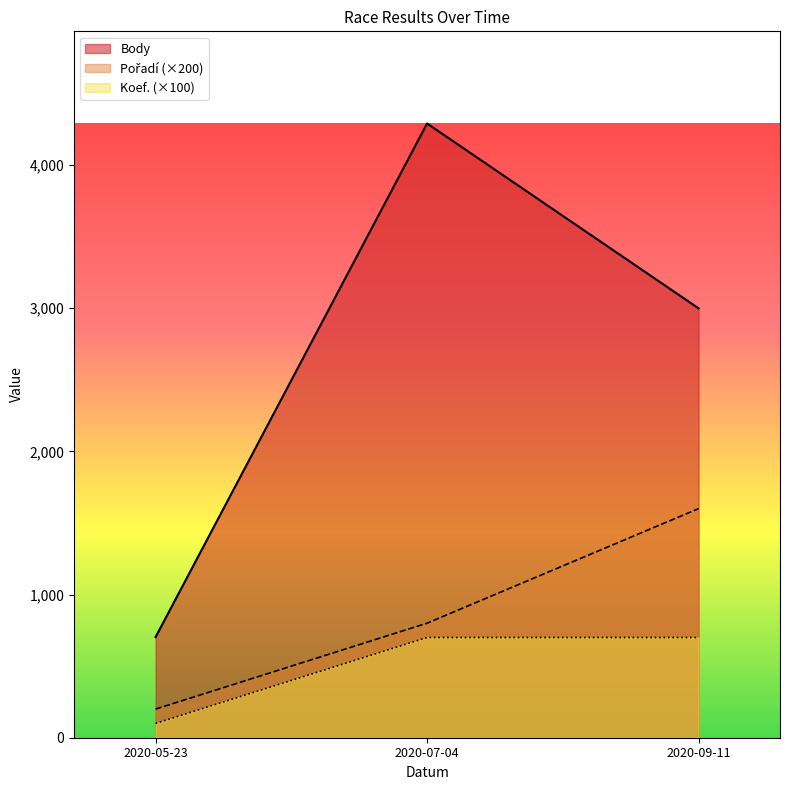

At 2020-05-23, list the series in order from smallest to largest.

Koef., Pořadí, Body